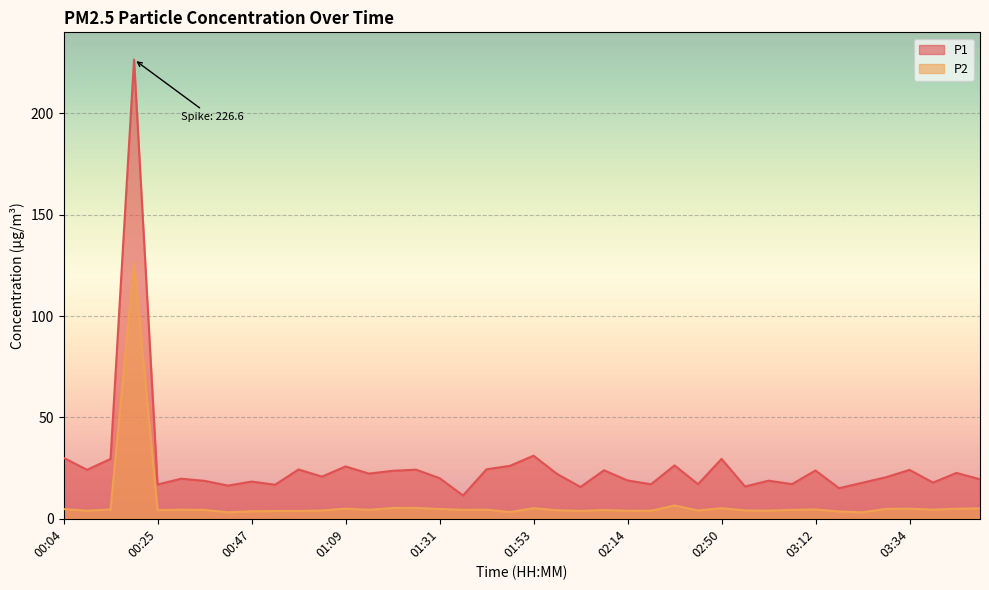

What is the difference between the second highest and second lowest values in the P2 series?

3.3